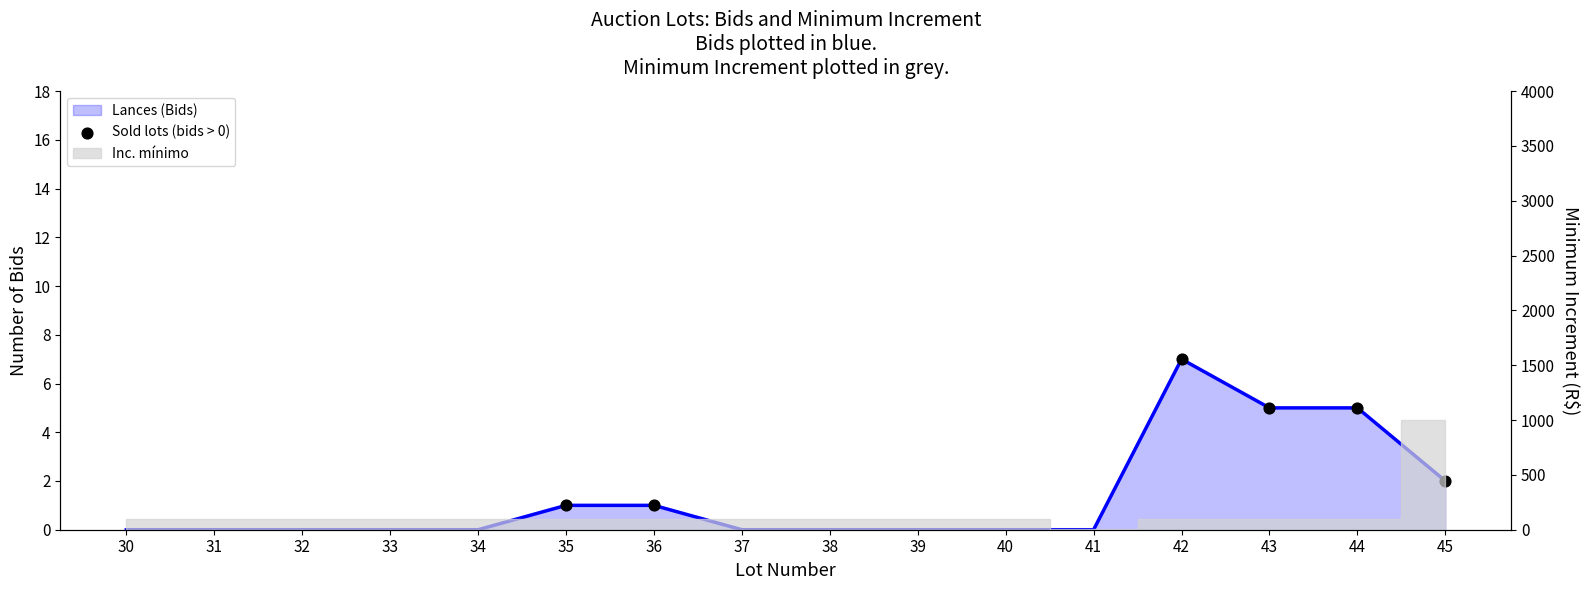

Approximately how many times larger is the value at 35 compared to 43?

0.2